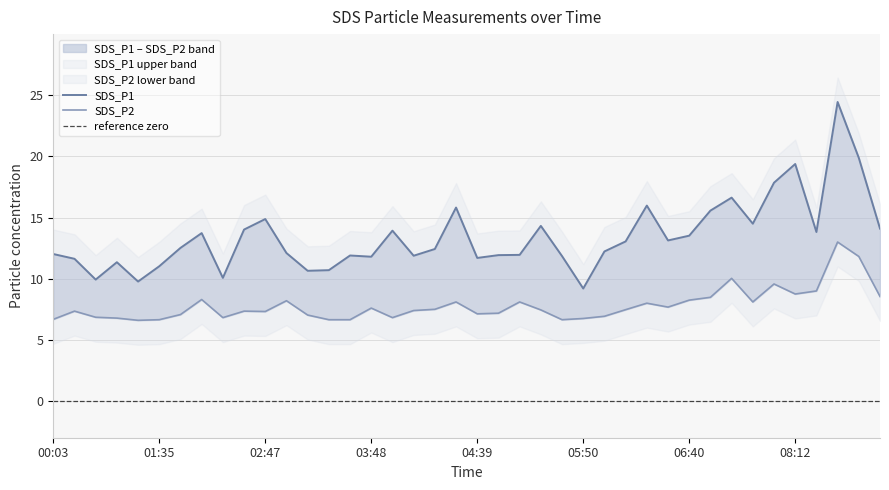

True or false: SDS_P1 has more than 0 points higher than both neighbors.

True